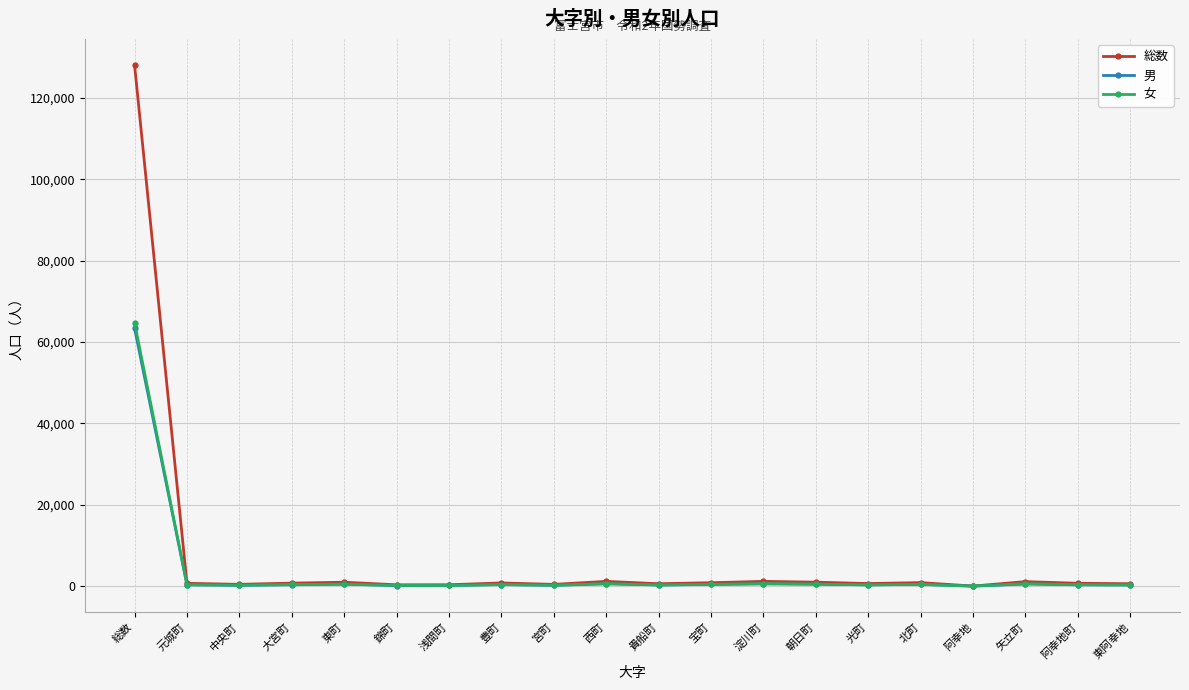

Which series has the largest range (max minus min)?

総数